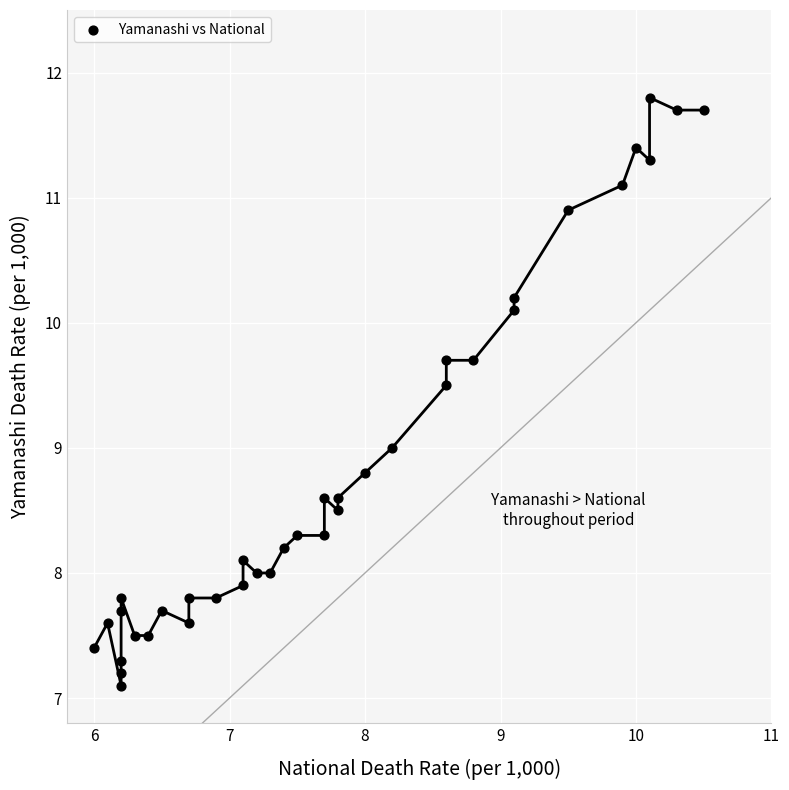

What is the range of X values (max minus min)?

4.5